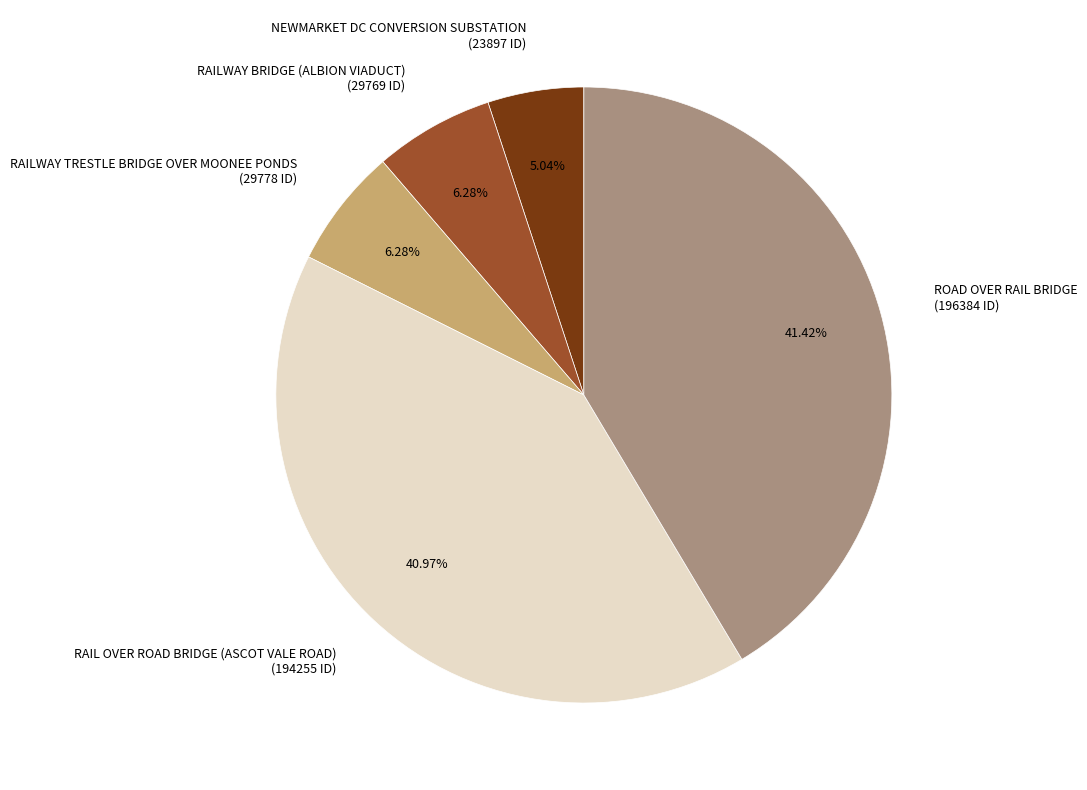

What percentage do ROAD OVER RAIL BRIDGE and NEWMARKET DC CONVERSION SUBSTATION together represent?

46.5%